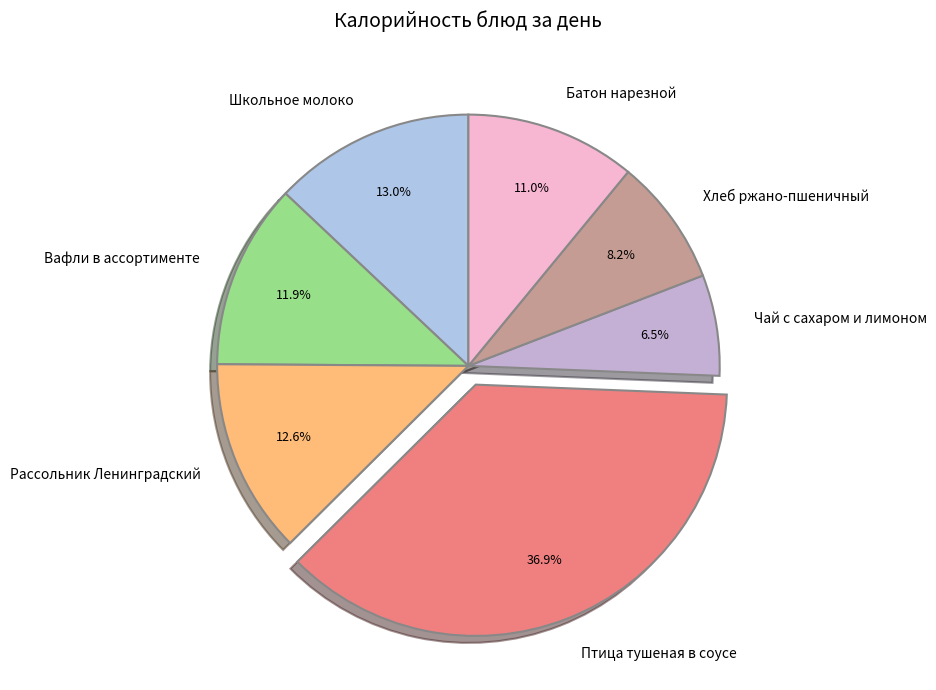

To the nearest percent, what is the combined percentage of Батон нарезной and Хлеб ржано-пшеничный?

19%